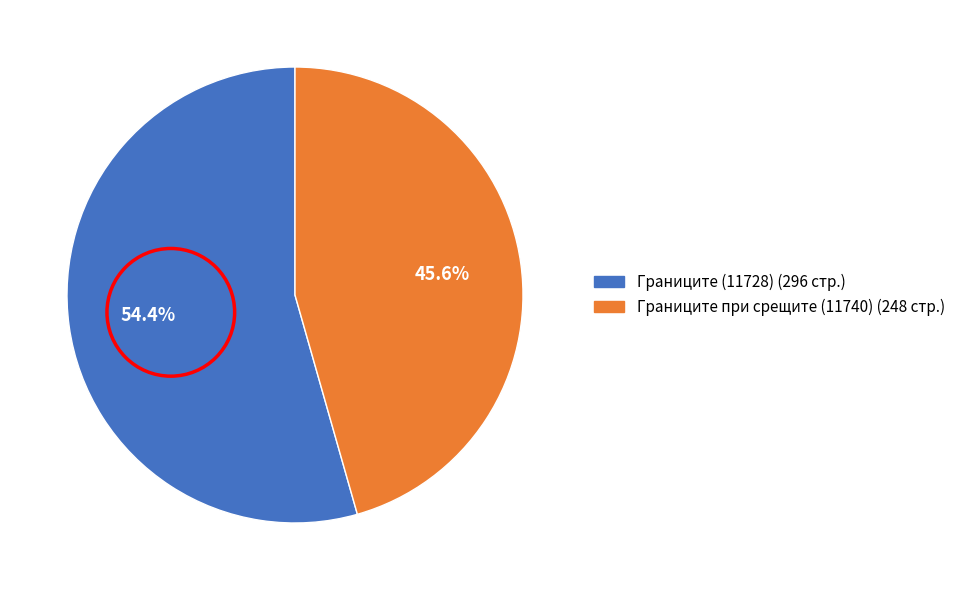

Is it true that Границите (11728) is 65% of the pie?

False